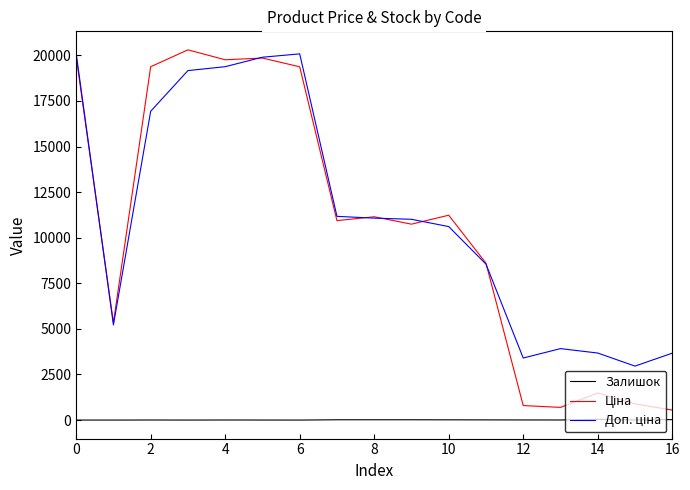

At which label is Залишок closest to 21?

14